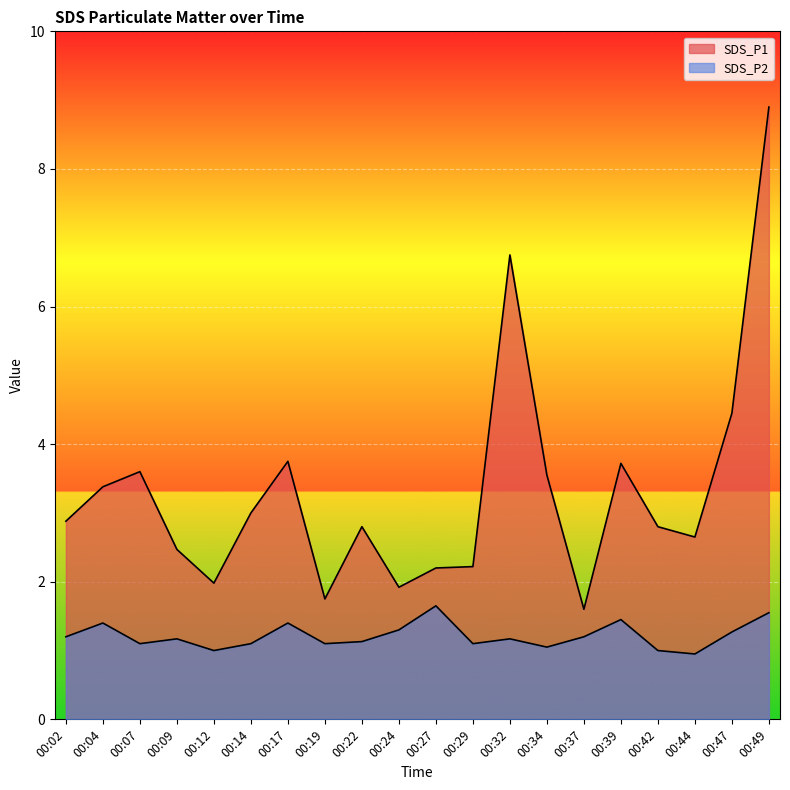

True or false: SDS_P2 and SDS_P1 cross at least once.

False